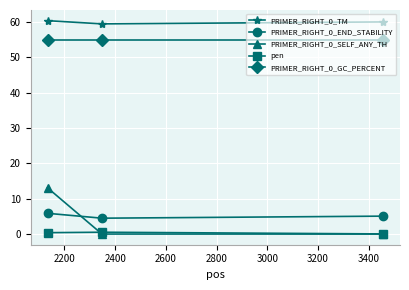

What is the maximum value for PRIMER_RIGHT_0_END_STABILITY?

5.9